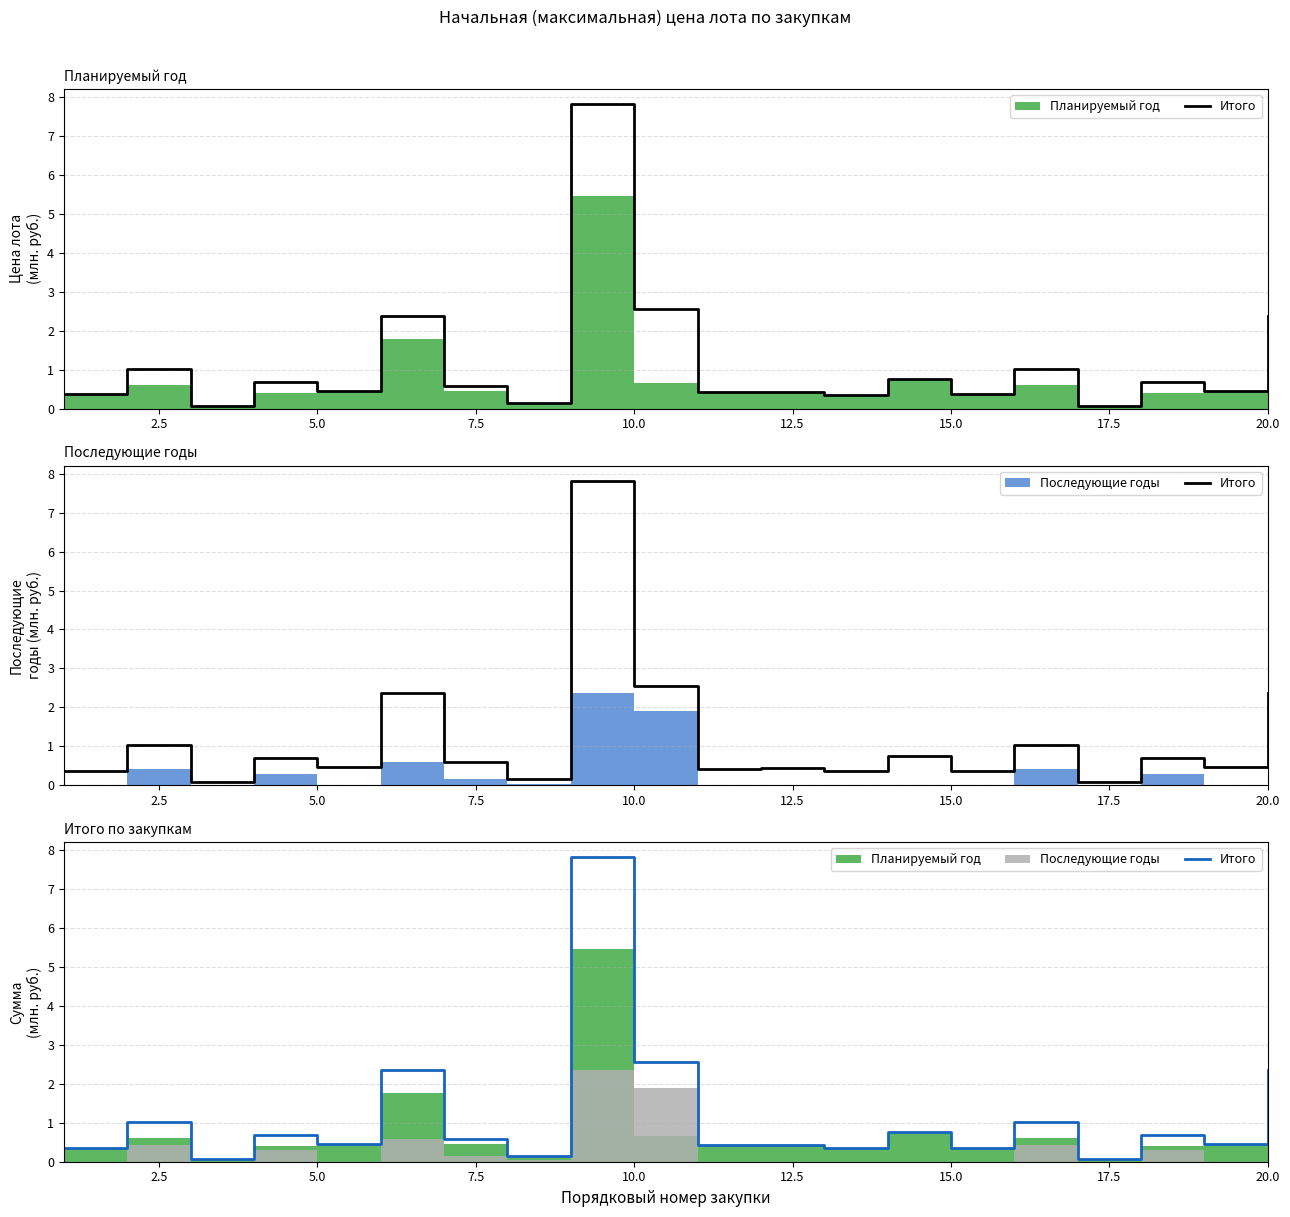

What is the difference between the maximum and minimum values?

7.7